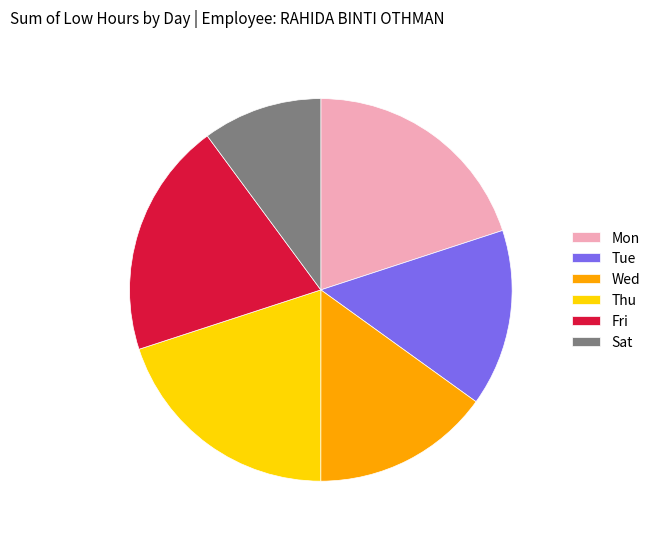

True or false: Fri accounts for 26% of the total.

False